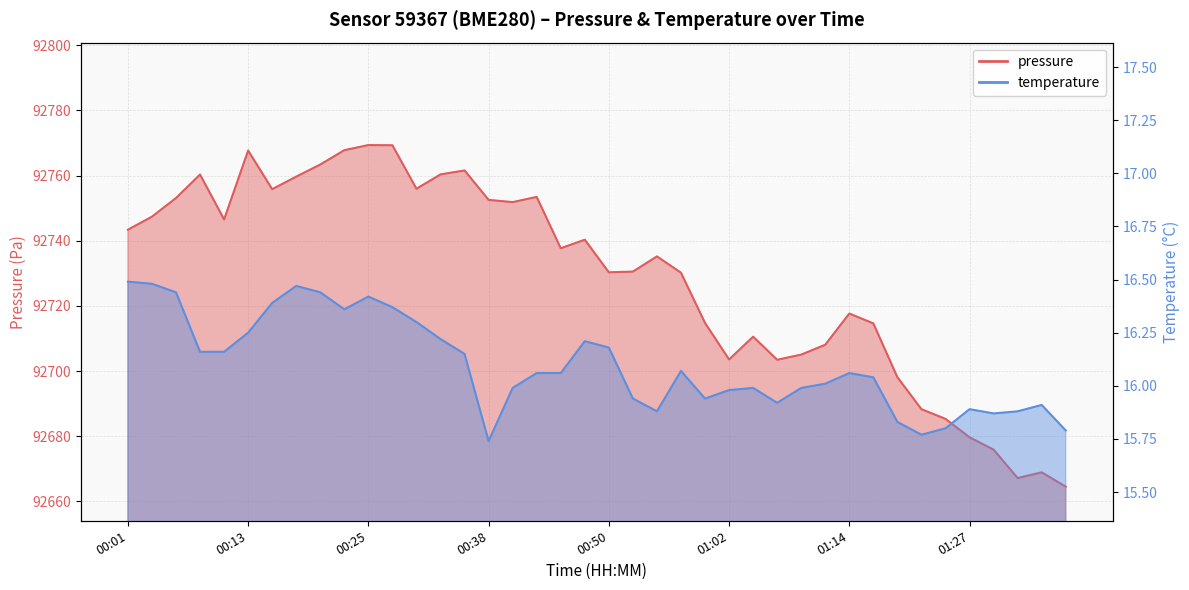

Count the number of data series in this chart.

2